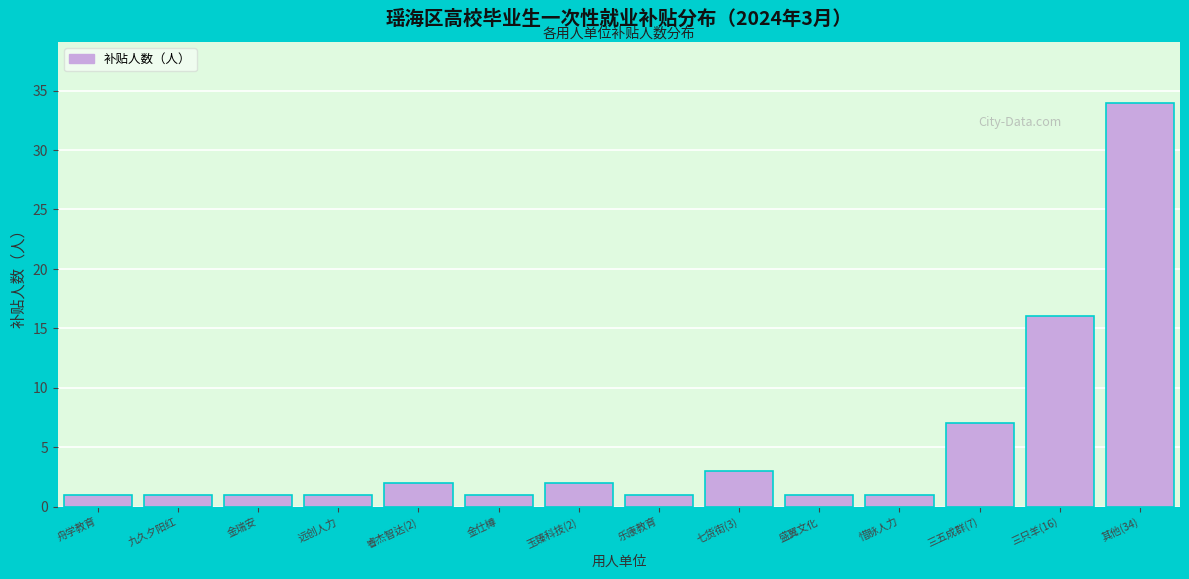

Reading left to right, list all the values displayed in this chart.

1	1	1	1	2	1	2	1	3	1	1	7	16	34